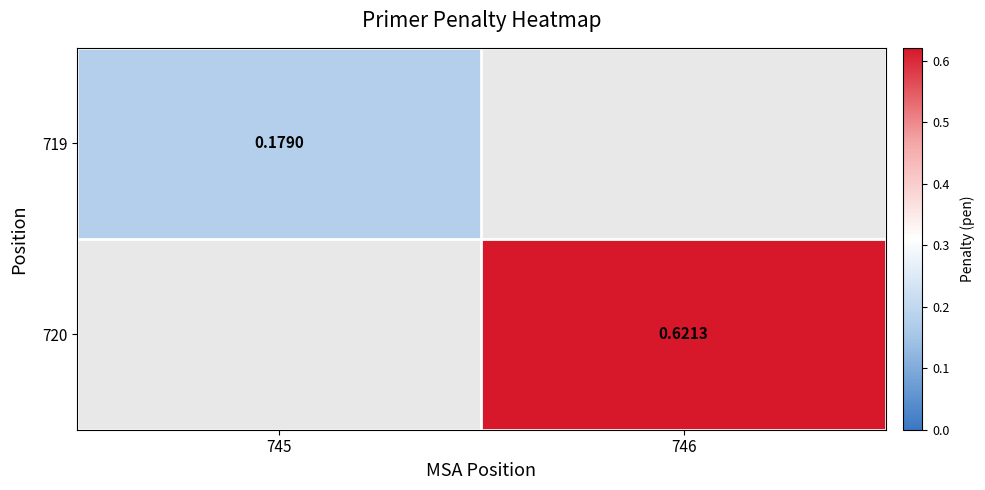

Which category has the lowest value across all series?

745